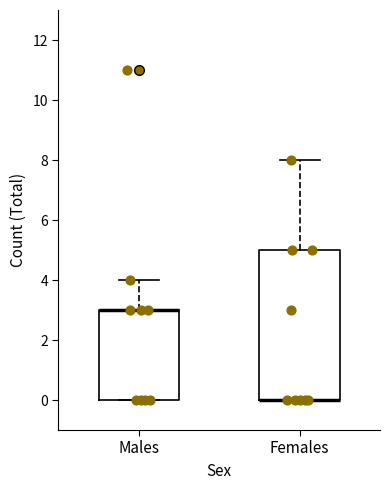

Reading left to right, read every box against the y-axis: the position of its median line, the range the box covers, and the ends of its whiskers. The values are not printed on the chart, so give them approximately, as read against the axis.

Males: median 3 (drawn on the box's upper edge), box 0 to 3, whiskers 0 to 4
Females: median 0 (drawn on the box's lower edge), box 0 to 5, whiskers 0 to 8